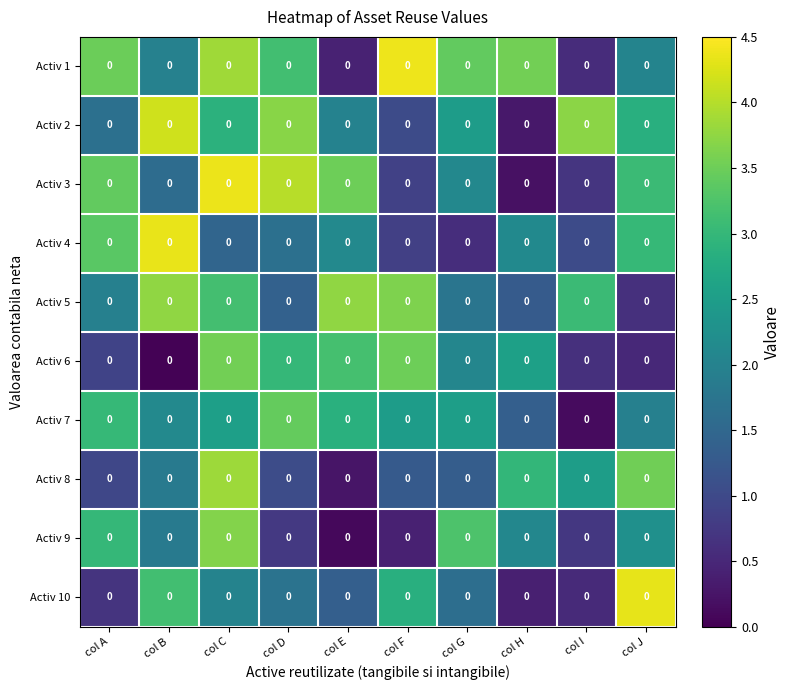

List the series in order of their peak value, highest first.

Activ 1, Activ 3, Activ 4, Activ 10, Activ 2, Activ 8, Activ 5, Activ 9, Activ 6, Activ 7